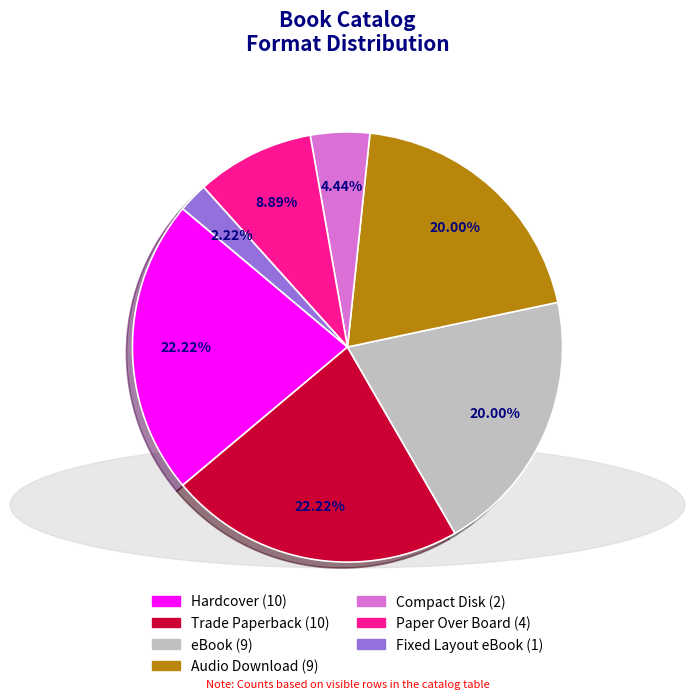

Does any single category account for the majority?

No